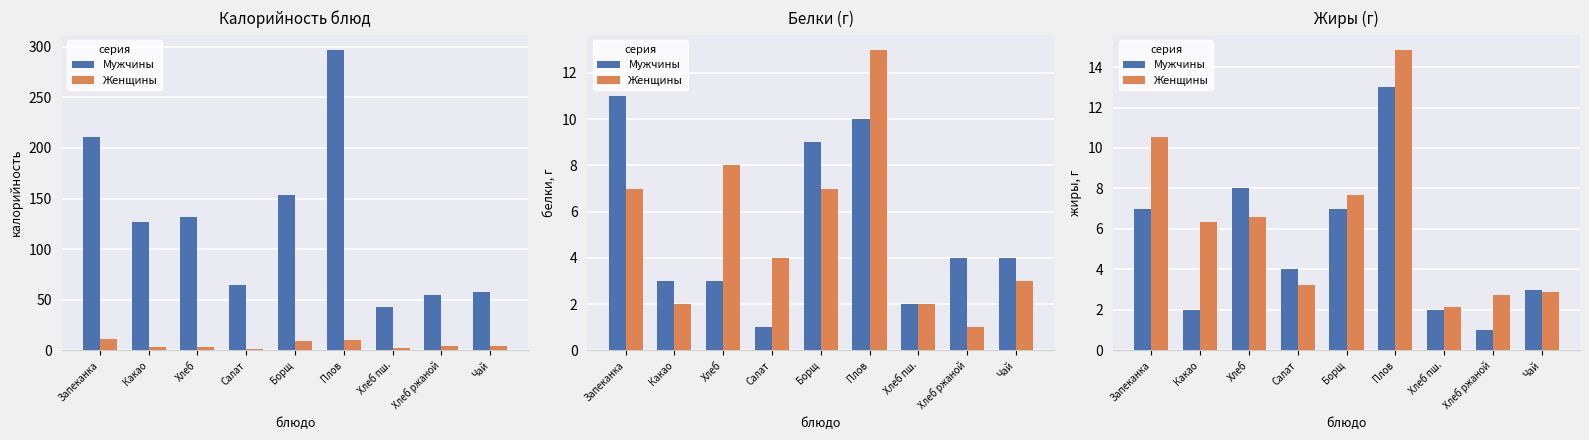

True or false: Мужчины has a value of 17.1 at Плов.

False